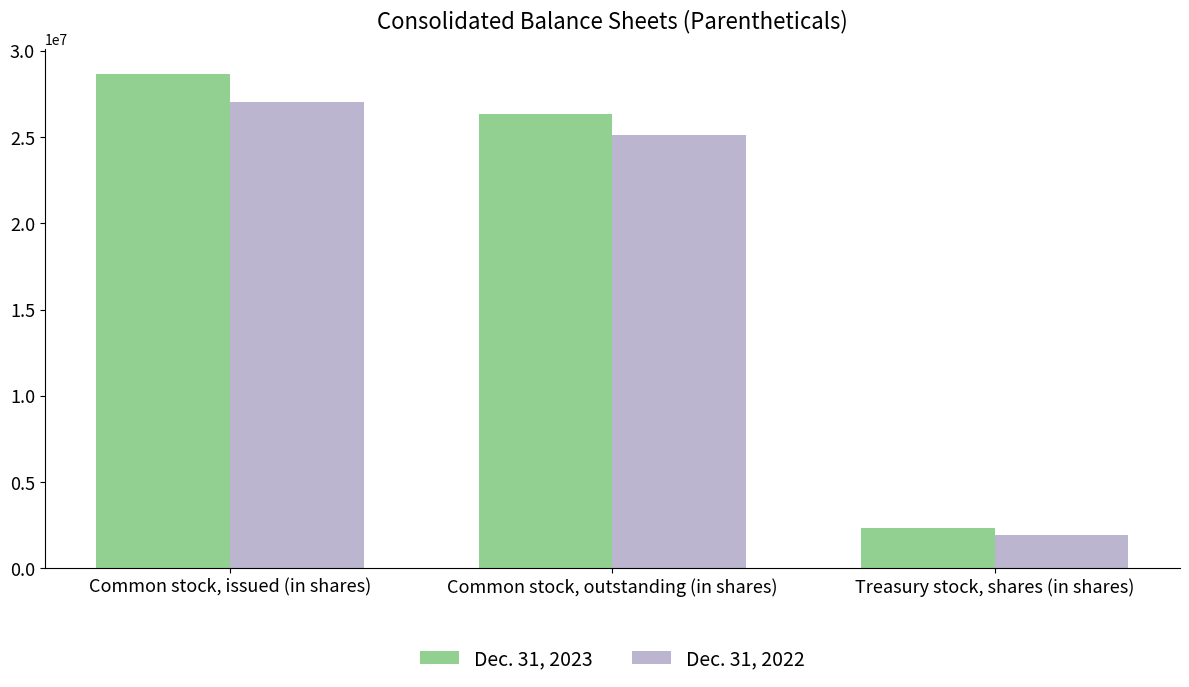

Rank the series by their average value, from highest to lowest.

Dec. 31, 2023, Dec. 31, 2022